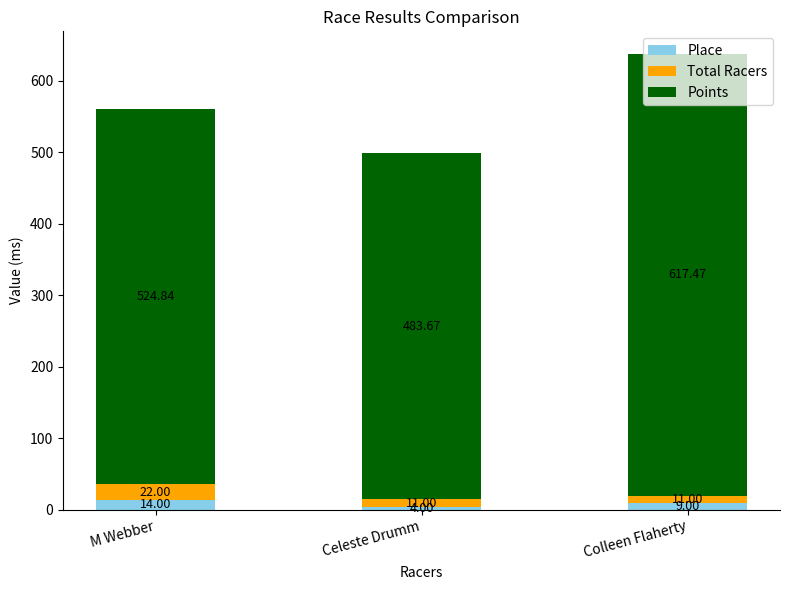

What is the total value across all series at Celeste Drumm?

498.7